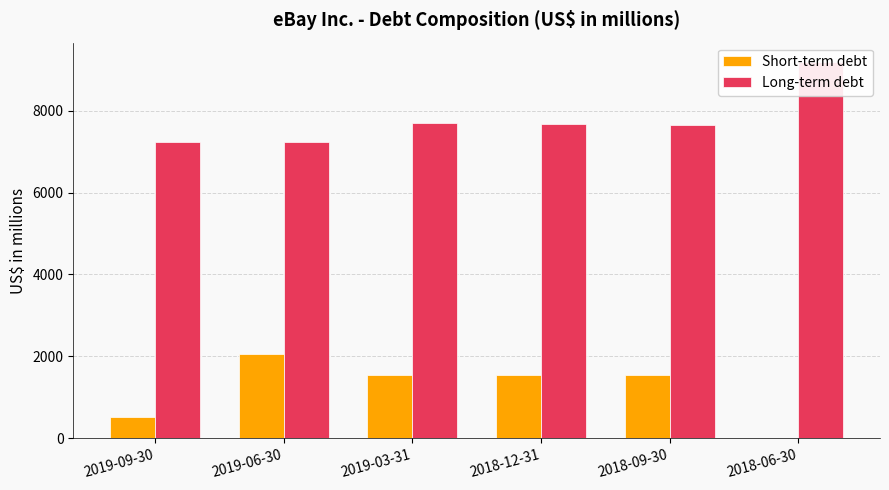

What is the highest value of the Long-term debt series?

9201